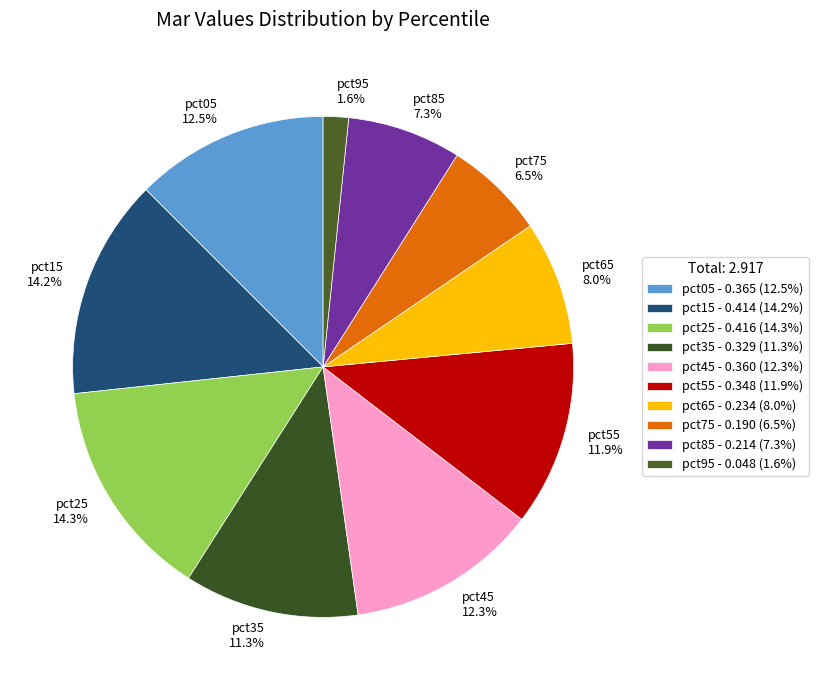

What percentage do pct95 1.6% and pct35 11.3% together represent?

12.9%